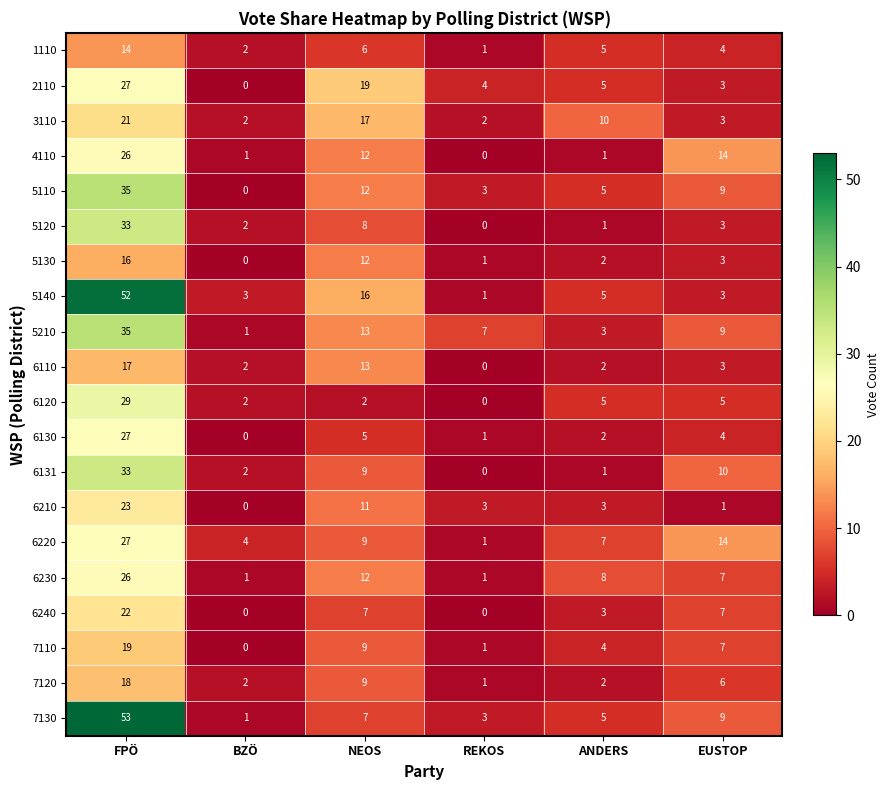

Which series has the largest total across all categories?

5140